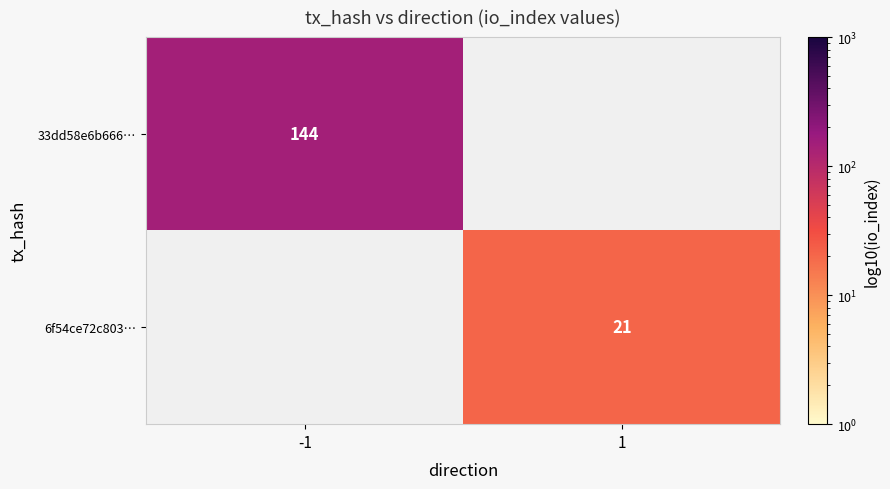

Is it true that 6f54ce72c803… equals 13 at 1?

False